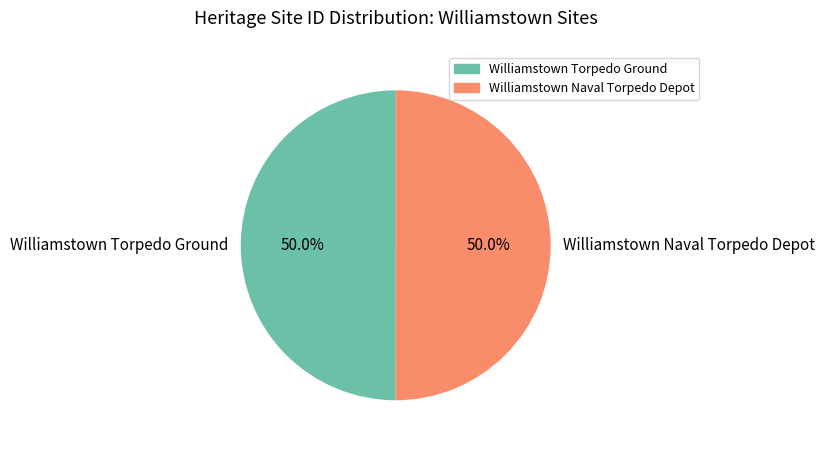

What percentage is the Williamstown Naval Torpedo Depot slice, to the nearest percent?

50%